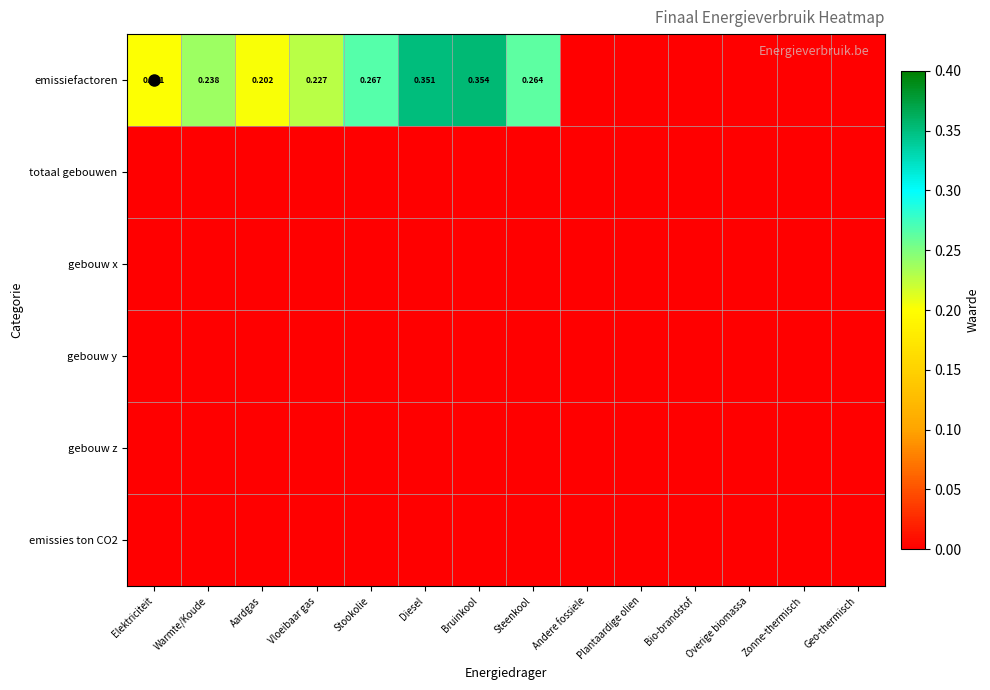

Between Warmte/Koude and Steenkool, which series saw the biggest shift?

emissiefactoren